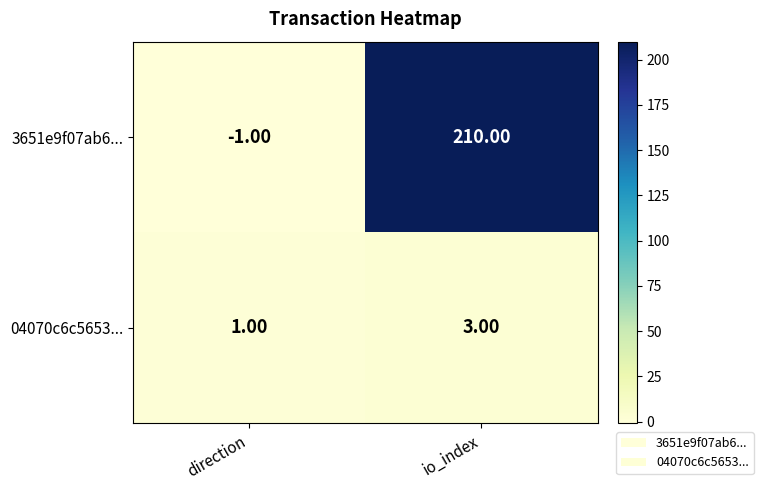

Where is 3651e9f07ab6... nearest to the value 104?

direction